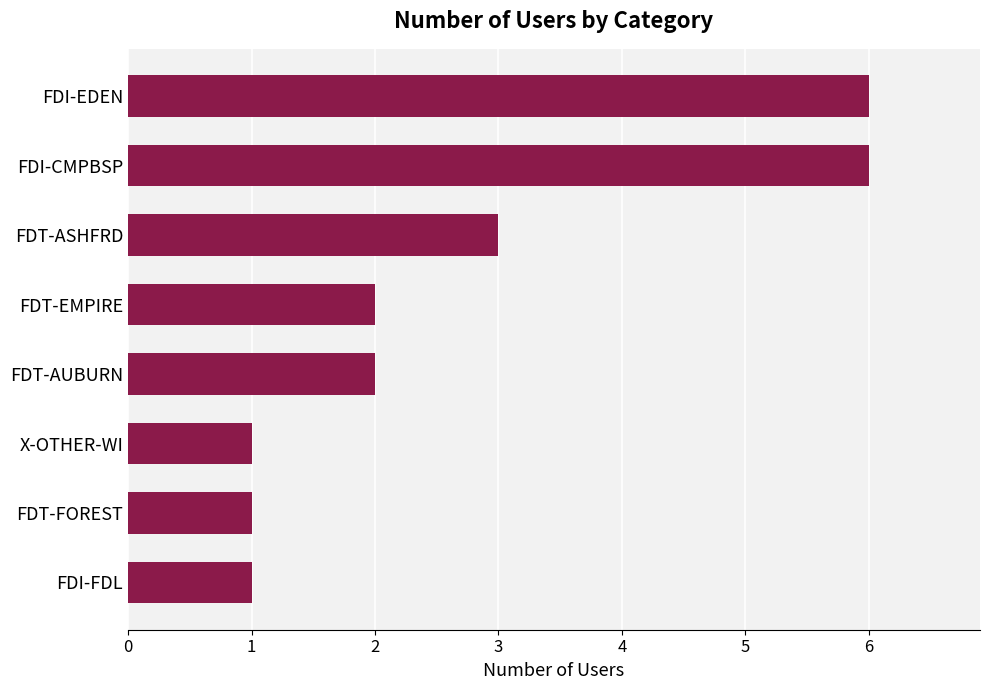

What is the difference between the second highest and second lowest values?

5